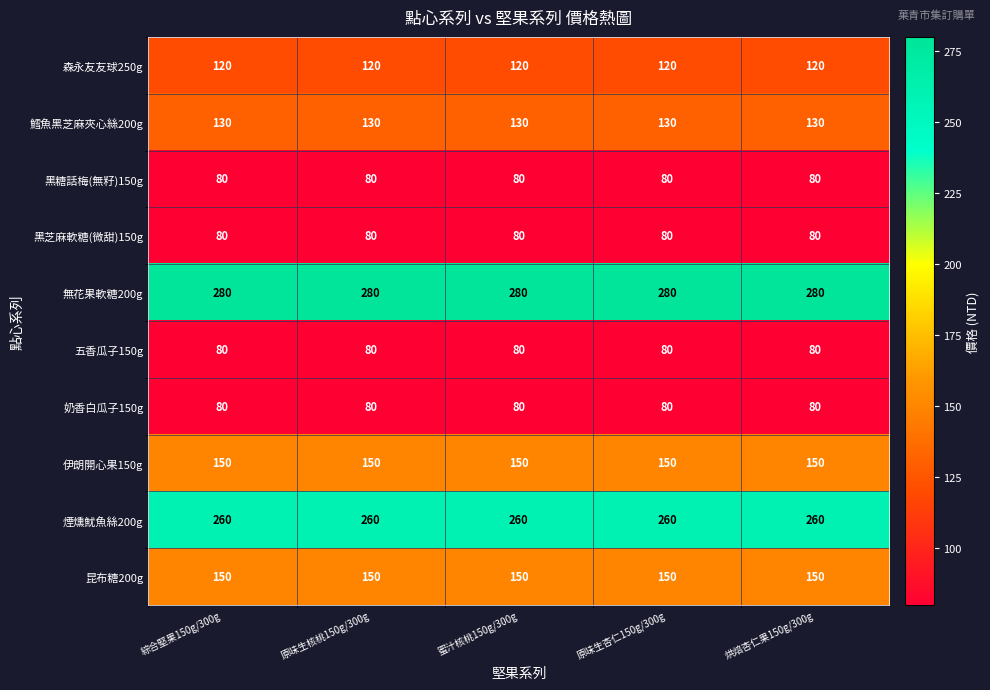

What is the minimum value shown in the chart?

80